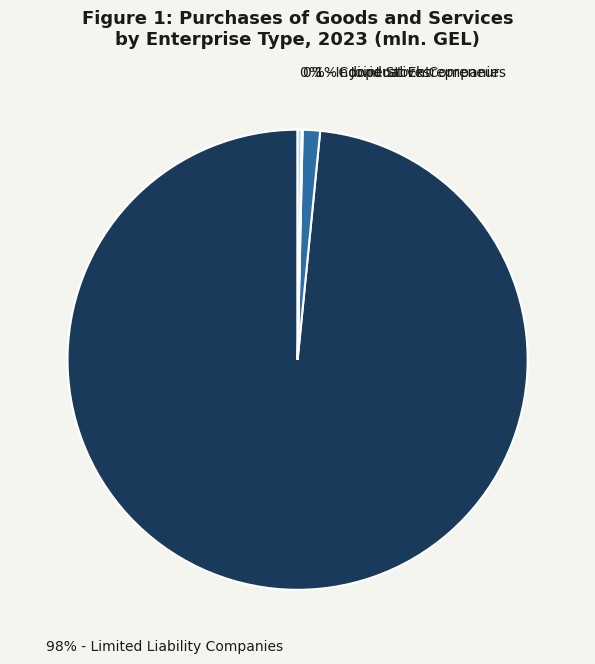

To the nearest percent, what is the average slice percentage?

25%